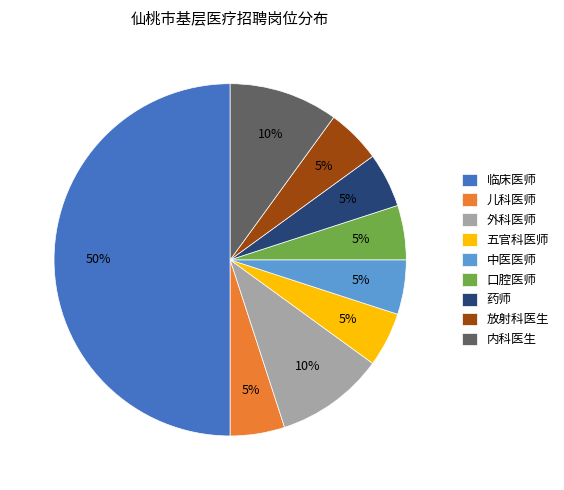

Which slice is the largest?

临床医师